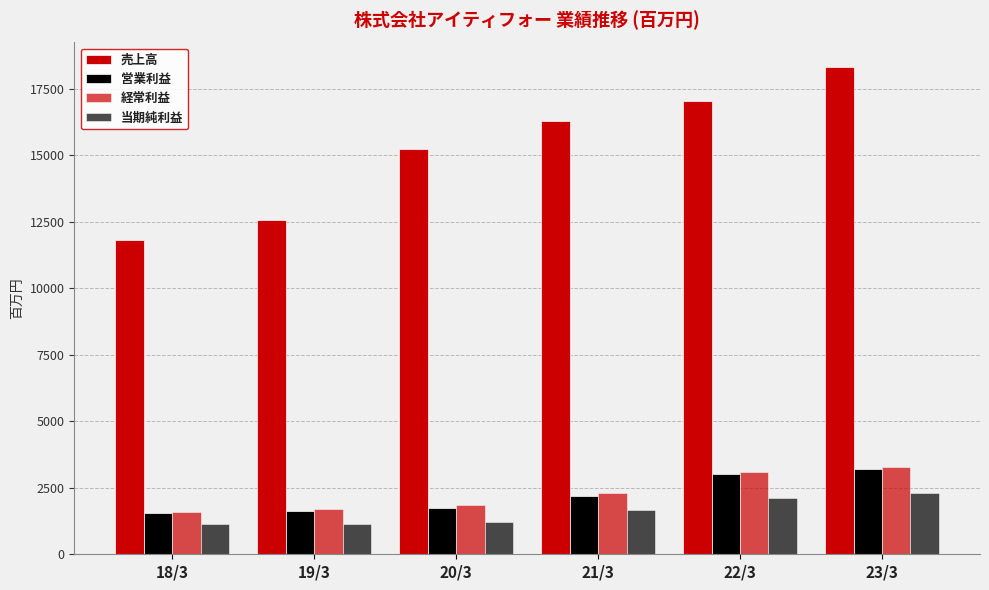

Which has a higher value, 18/3 or 22/3?

22/3